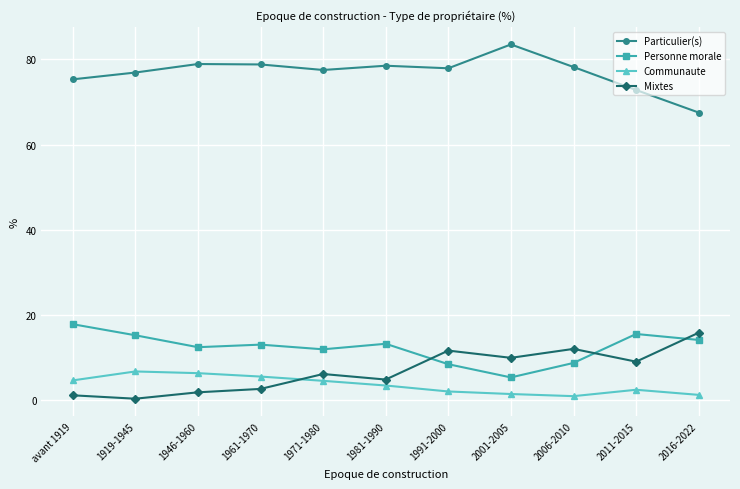

The Communaute series shows 1.2 at 2016-2022. True or false?

True